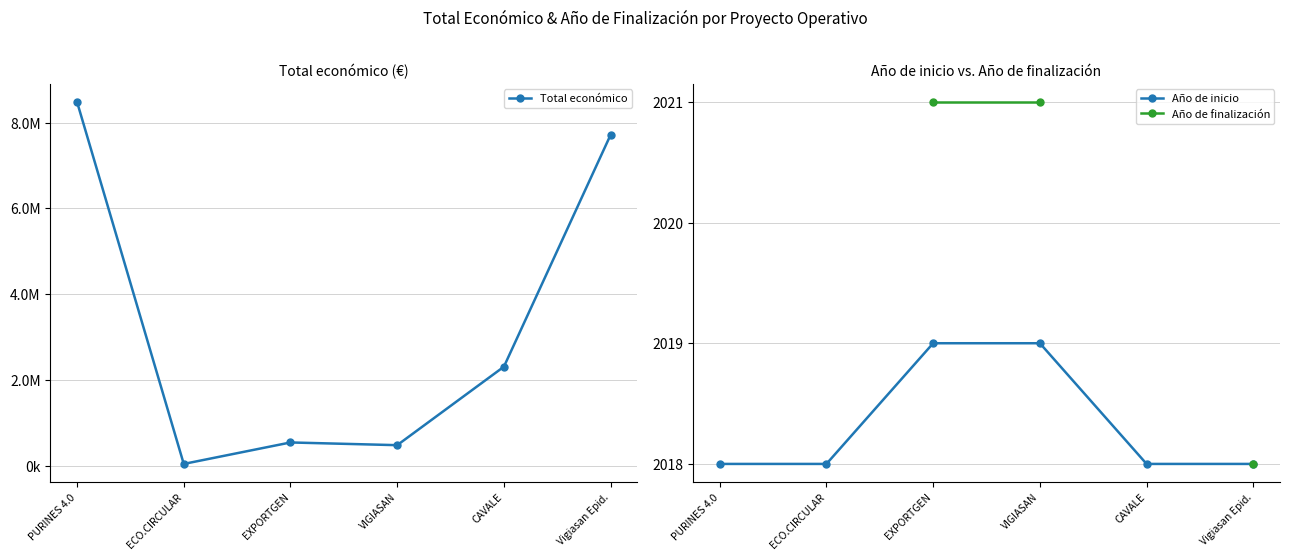

True or false: Año de inicio and Total económico intersect in this chart.

False